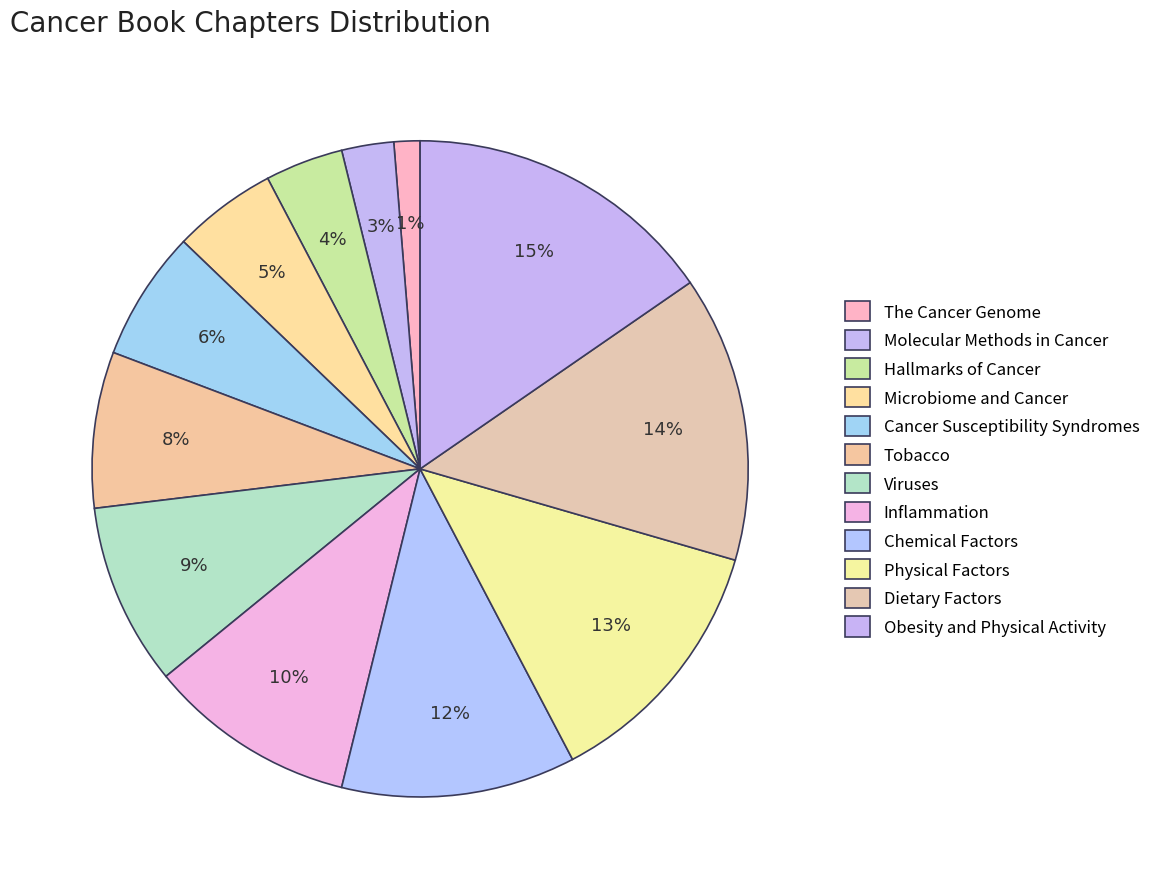

Is the sum of Hallmarks of Cancer and Tobacco greater than half?

No